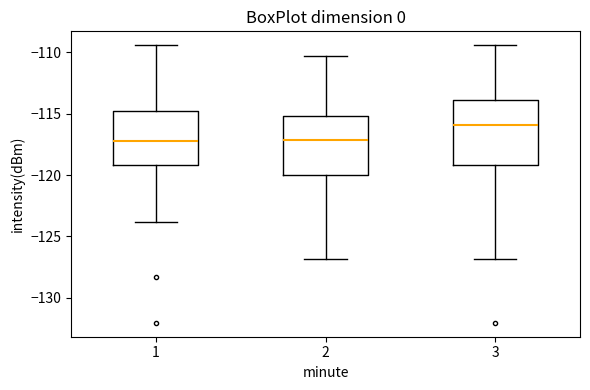

Reading left to right, read every box against the y-axis: the position of its median line, the range the box covers, and the ends of its whiskers. The values are not printed on the chart, so give them approximately, as read against the axis.

1: median -117.0, box -119.0 to -115.0, whiskers -124.0 to -109.5
2: median -117.0, box -120.0 to -115.0, whiskers -127.0 to -110.5
3: median -116.0, box -119.0 to -114.0, whiskers -127.0 to -109.5